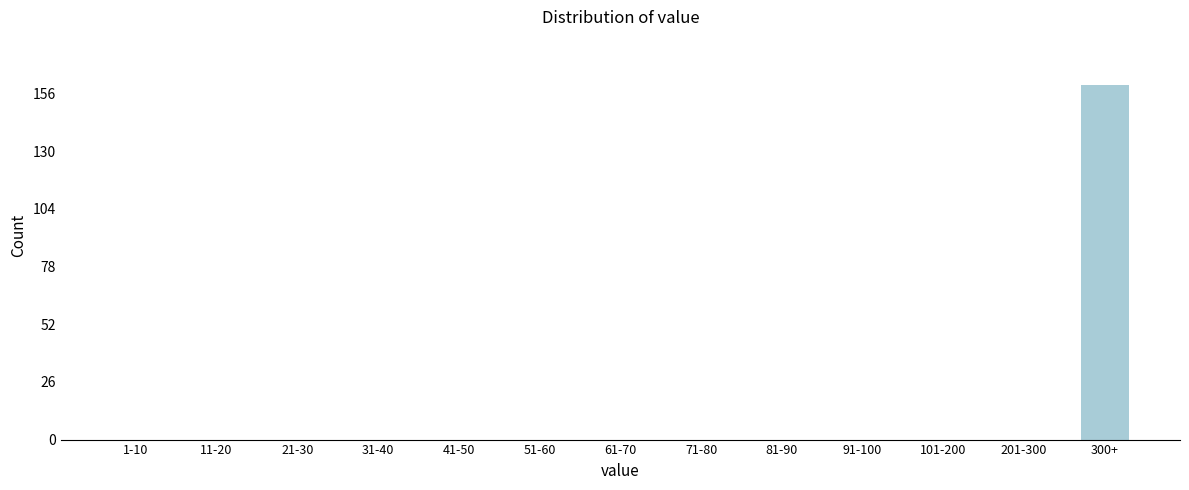

Reading left to right, what are all the values shown in this chart?

1-10=0	11-20=0	21-30=0	31-40=0	41-50=0	51-60=0	61-70=0	71-80=0	81-90=0	91-100=0	101-200=0	201-300=0	300+=160